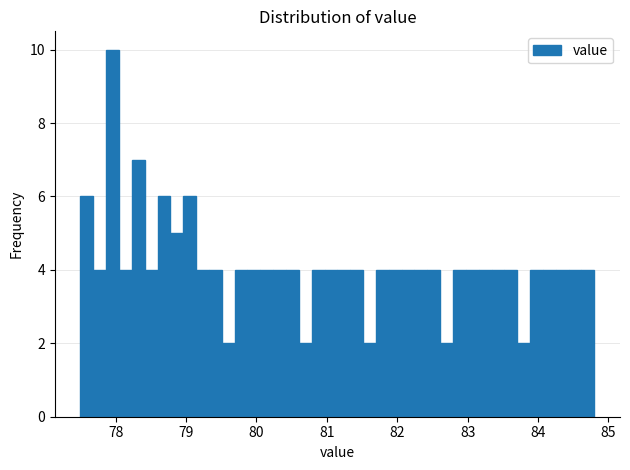

Around what value on the x-axis is the tallest bar? Give the approximate position of its centre, as read against the axis.

78.0